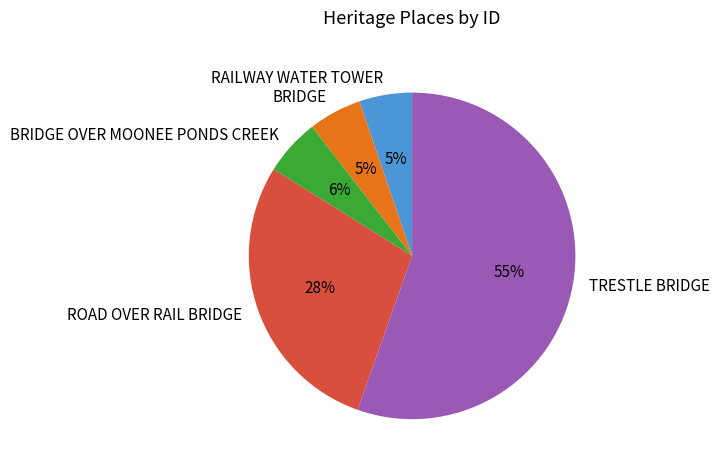

To the nearest percent, what portion does ROAD OVER RAIL BRIDGE represent?

28%